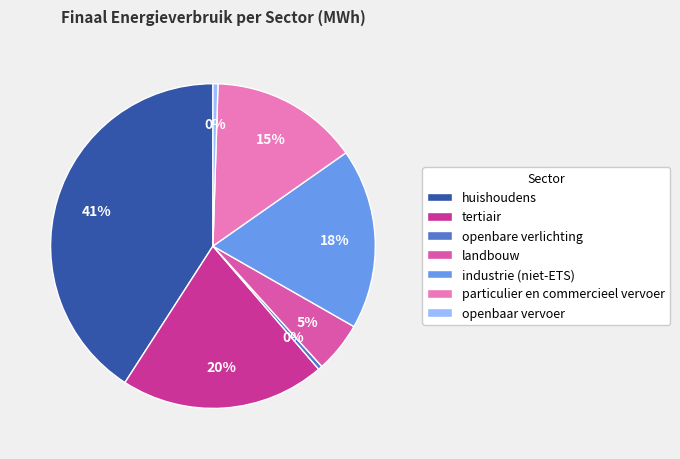

Is there a majority slice in this chart?

No